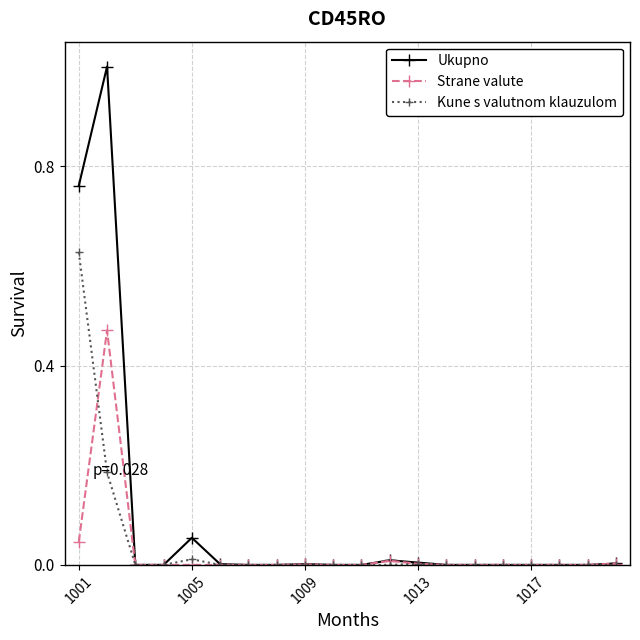

What is the maximum value shown in the chart?

1.0